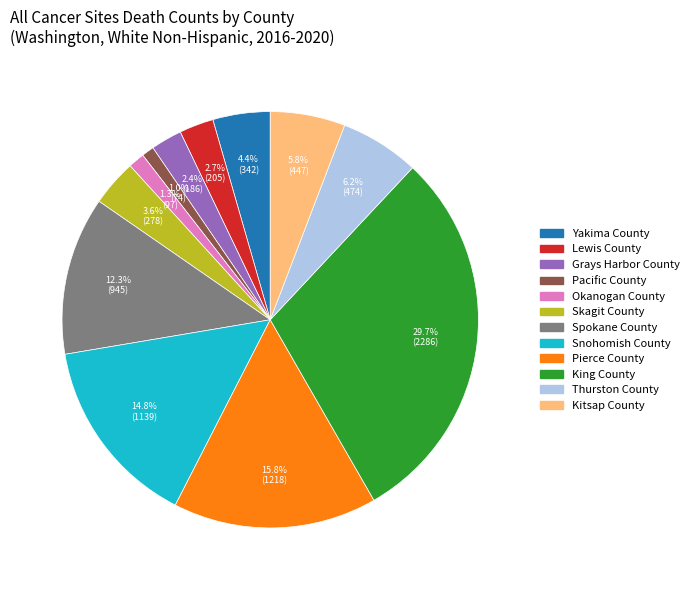

Is it true that Kitsap County is 6% of the pie?

True